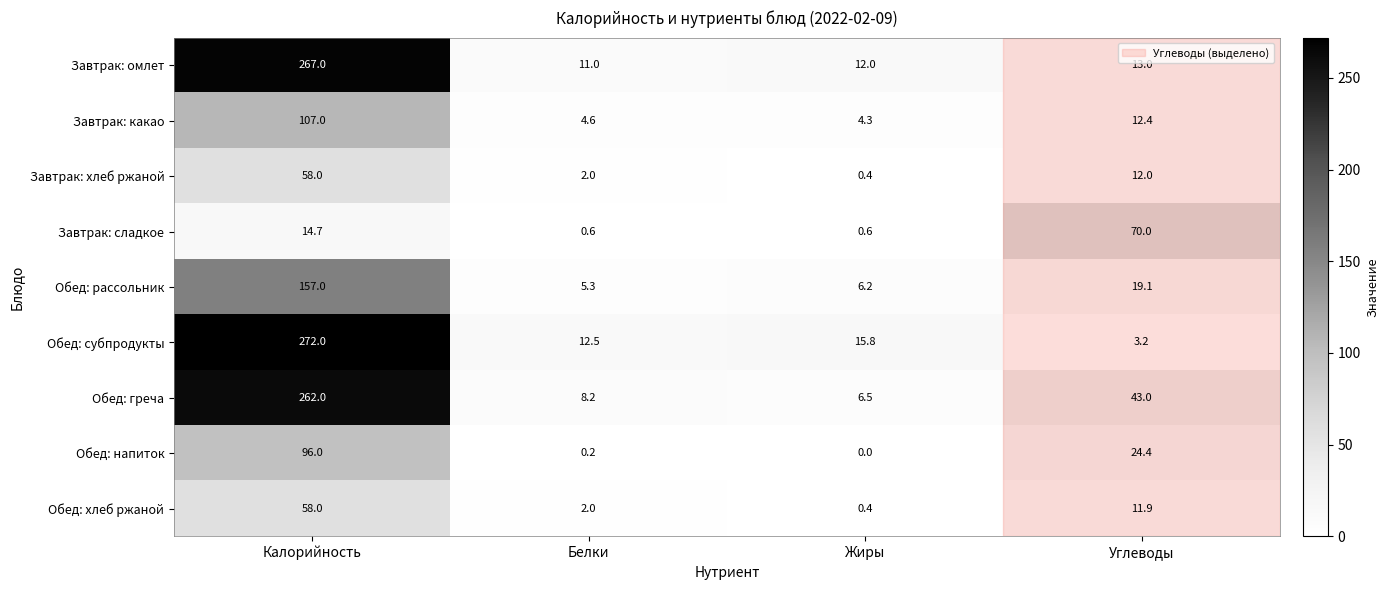

What is the difference between the maximum and minimum values in the Завтрак: омлет series?

256.0